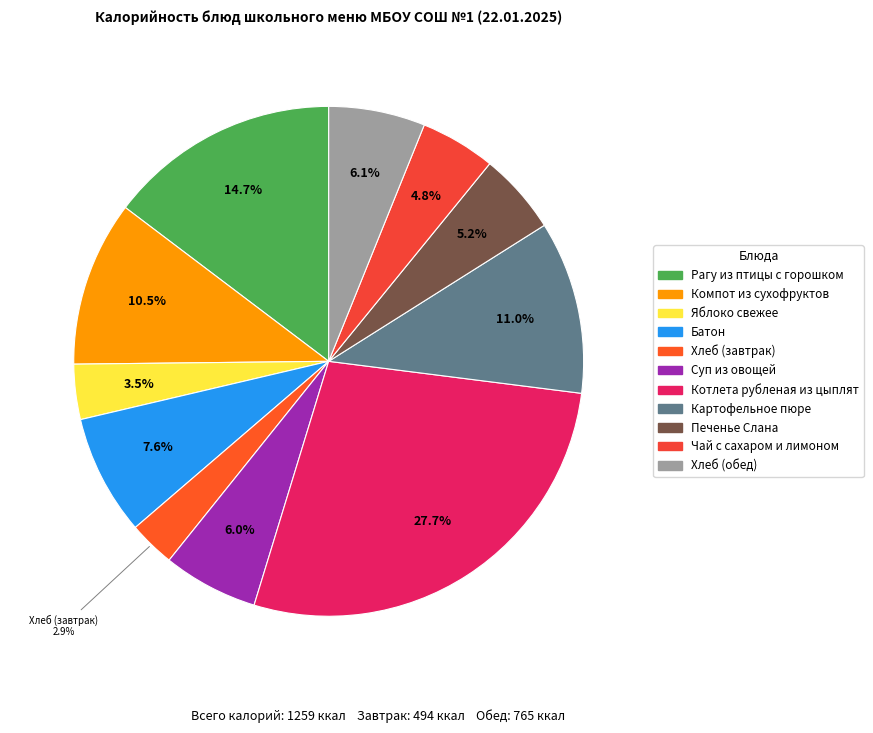

Which slice is the smallest?

Хлеб (завтрак)